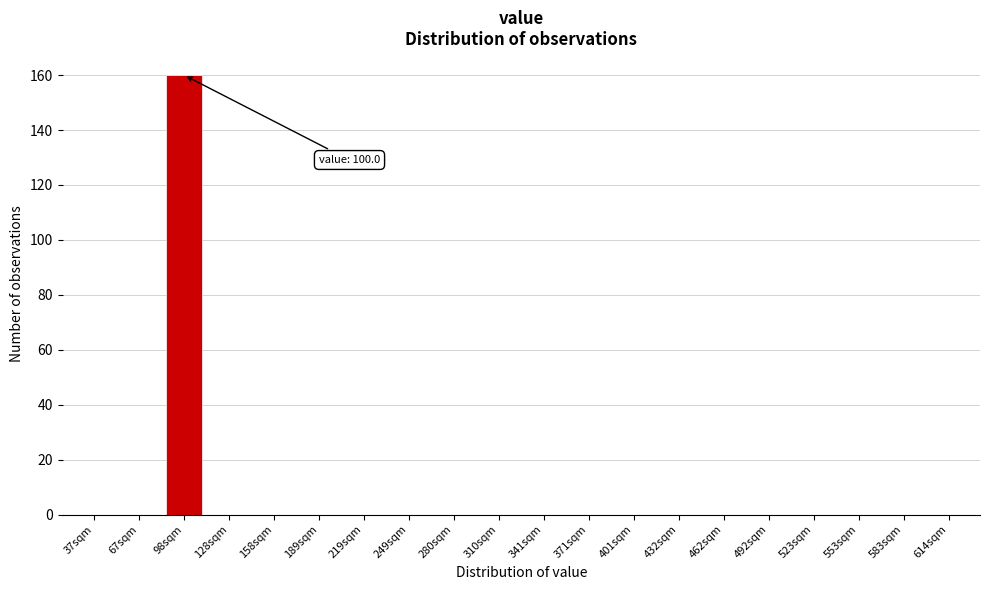

Reading left to right, extract all data points from this chart.

37sqm=0	67sqm=0	98sqm=160	128sqm=0	158sqm=0	189sqm=0	219sqm=0	249sqm=0	280sqm=0	310sqm=0	341sqm=0	371sqm=0	401sqm=0	432sqm=0	462sqm=0	492sqm=0	523sqm=0	553sqm=0	583sqm=0	614sqm=0